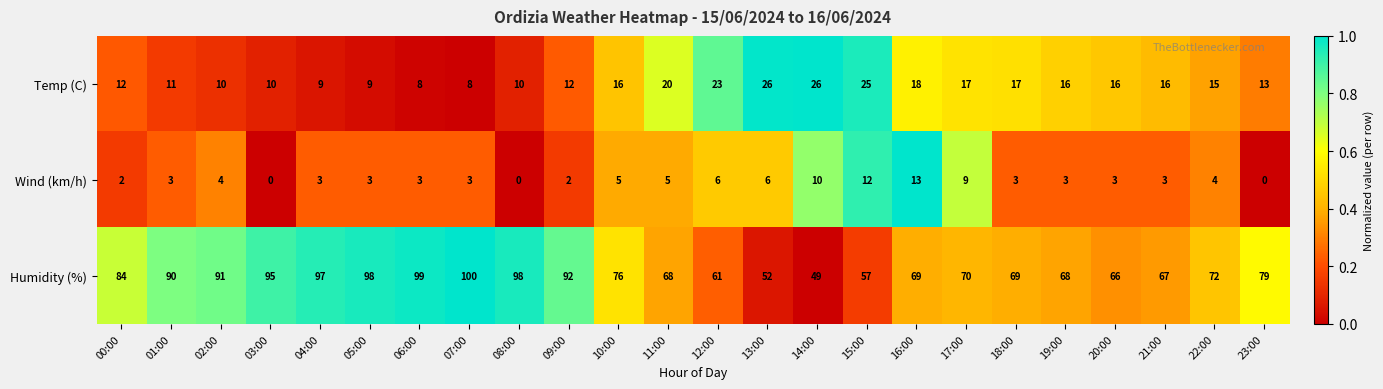

Is it true that Humidity (%) equals 117 at 16:00?

False